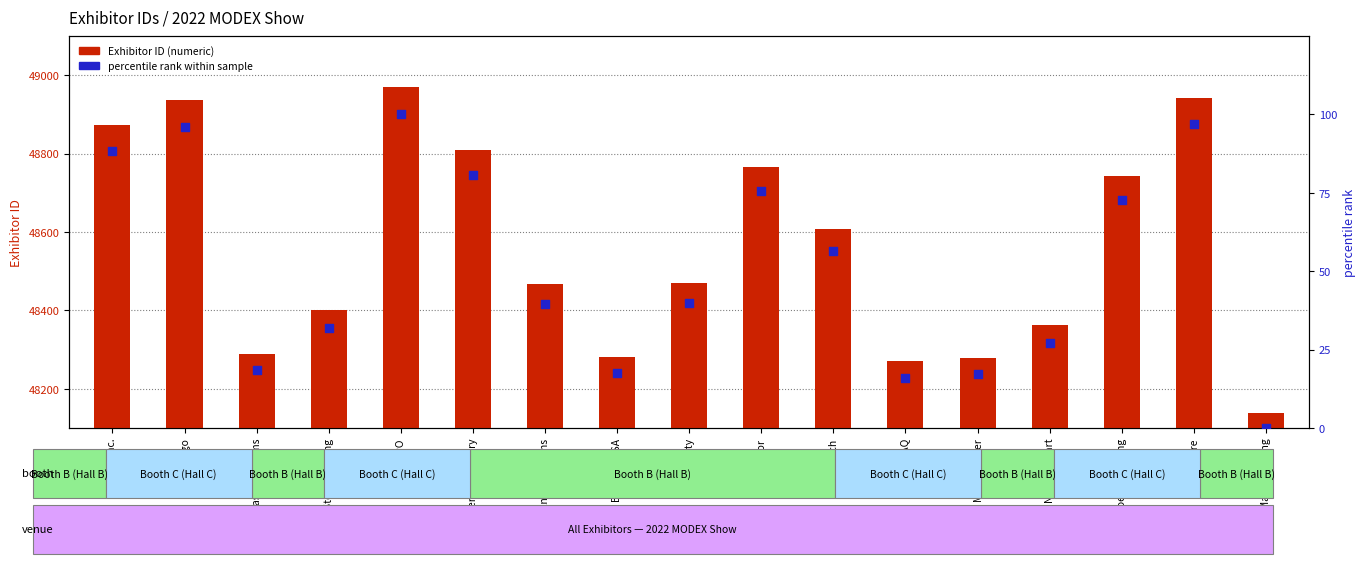

What are all the series names shown in the legend?

Exhibitor ID, percentile rank within sample